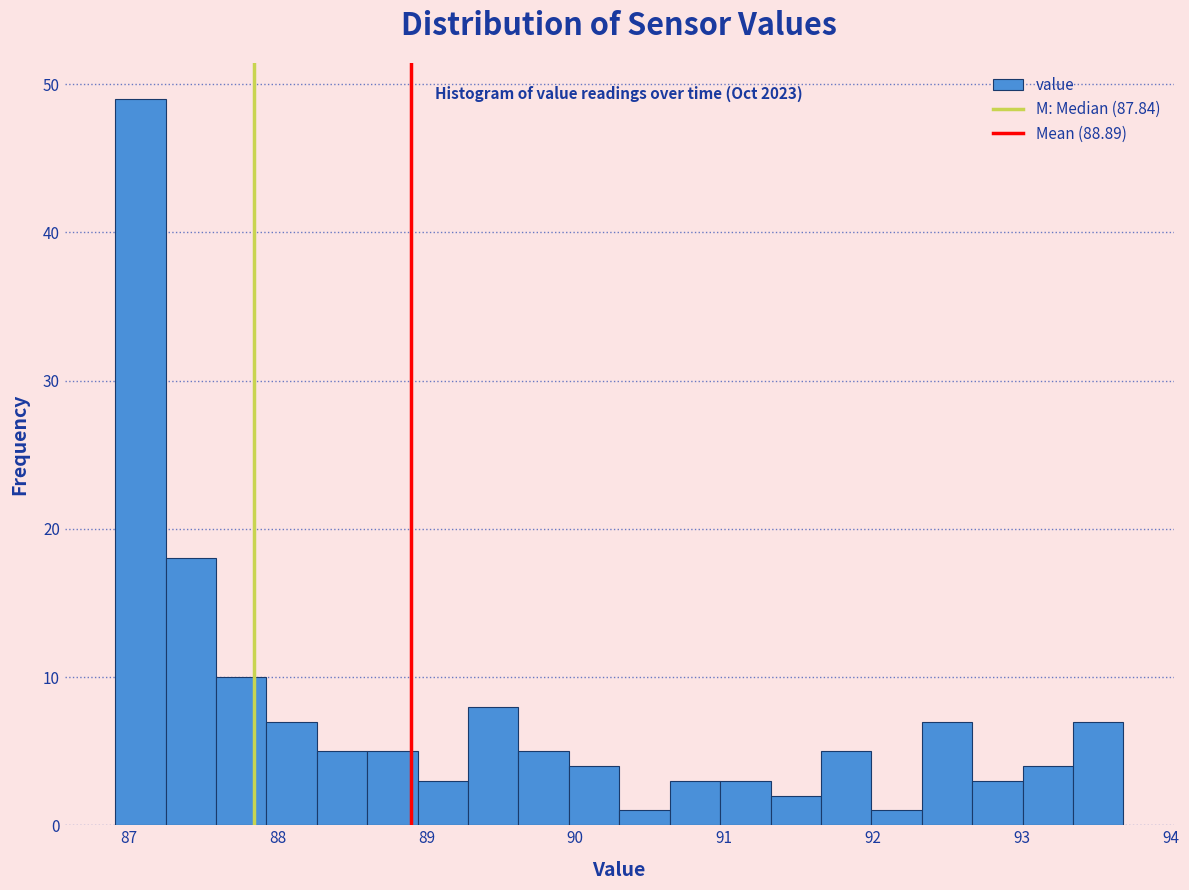

Around what value on the x-axis is the tallest bar? Give the approximate position of its centre, as read against the axis.

87.1